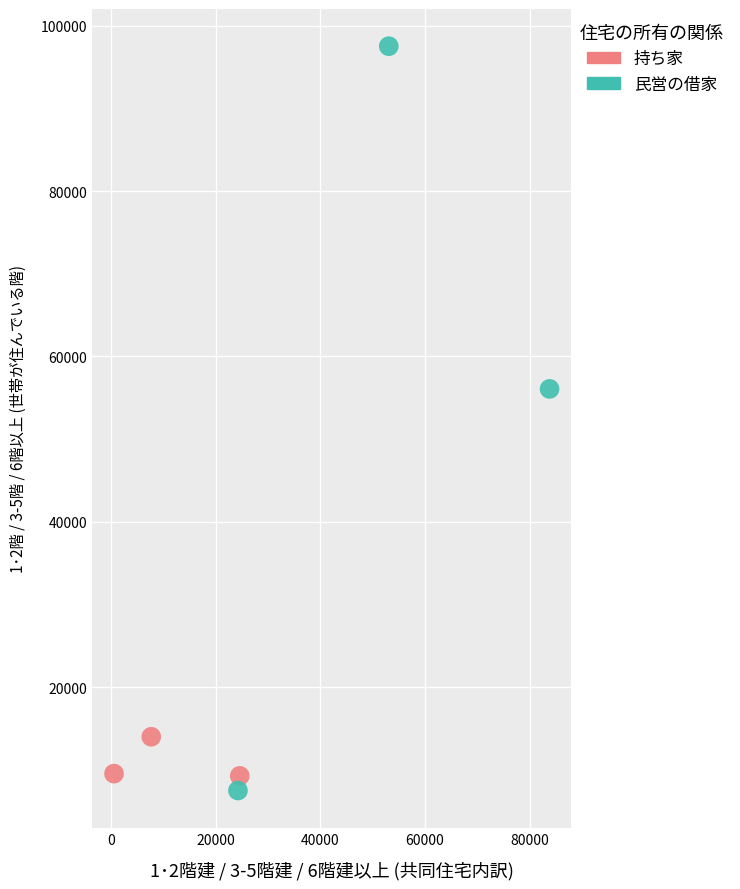

Which series reaches the maximum Y coordinate?

民営の借家